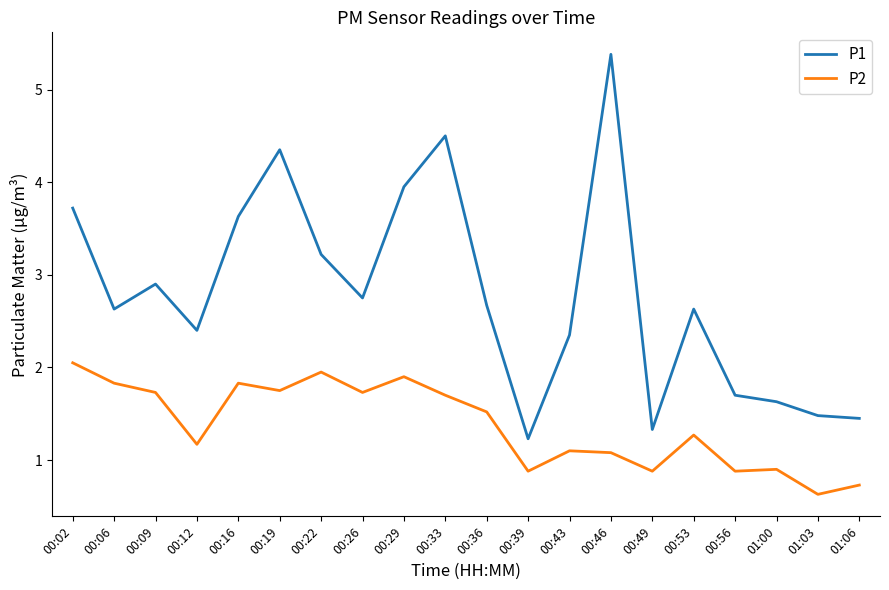

Rank the series at 00:53 from lowest to highest value.

P2, P1